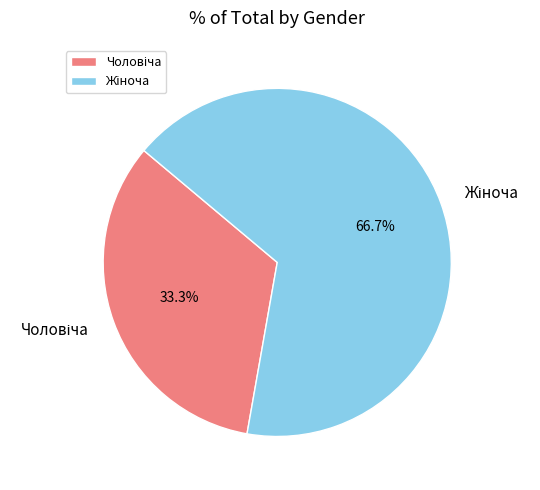

Does any single category account for the majority?

Yes